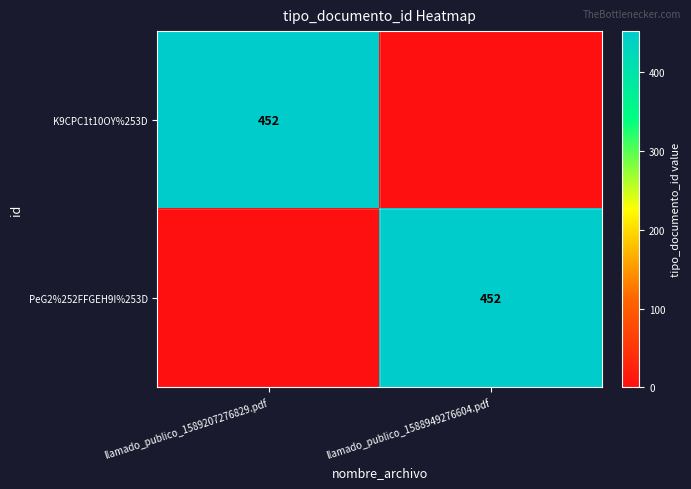

The PeG2%252FFGEH9I%253D series shows 452 at llamado_publico_1588949276604.pdf. True or false?

True